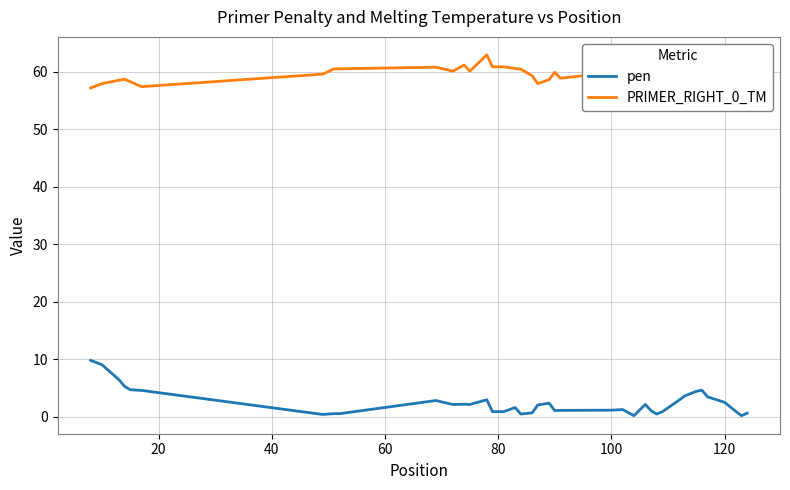

True or false: PRIMER_RIGHT_0_TM and pen intersect in this chart.

False